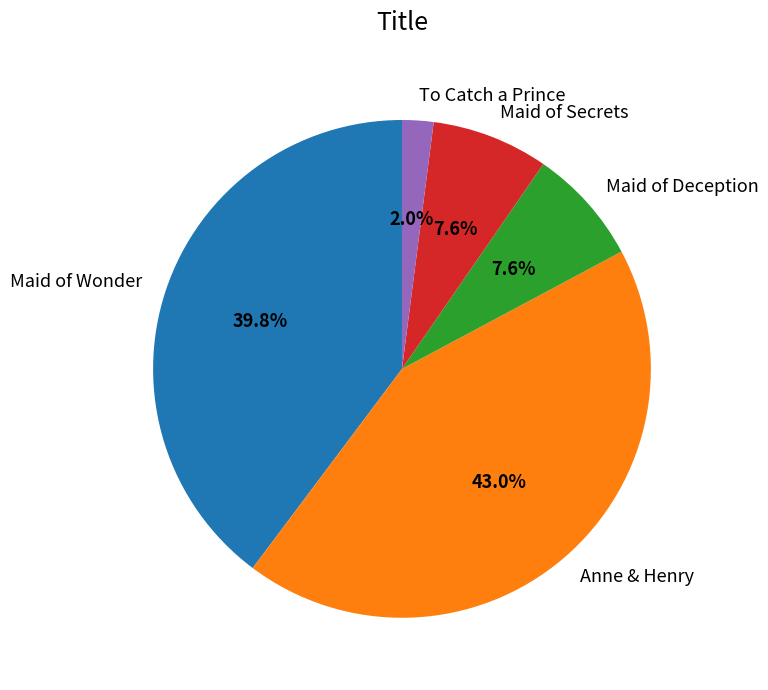

The Maid of Secrets slice represents 14% of the pie. True or false?

False